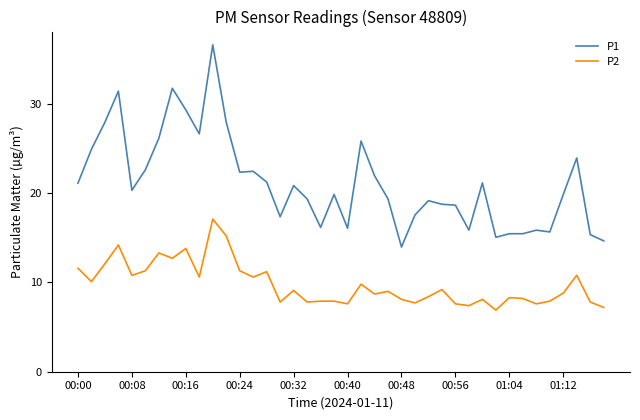

What is the smallest value displayed?

6.9